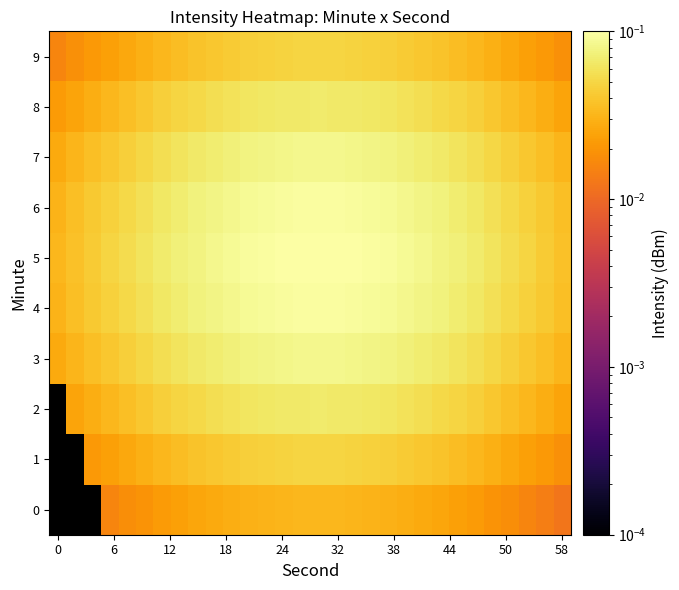

Is the value of row_7 at 19 greater than the value of row_5 at 13?

No